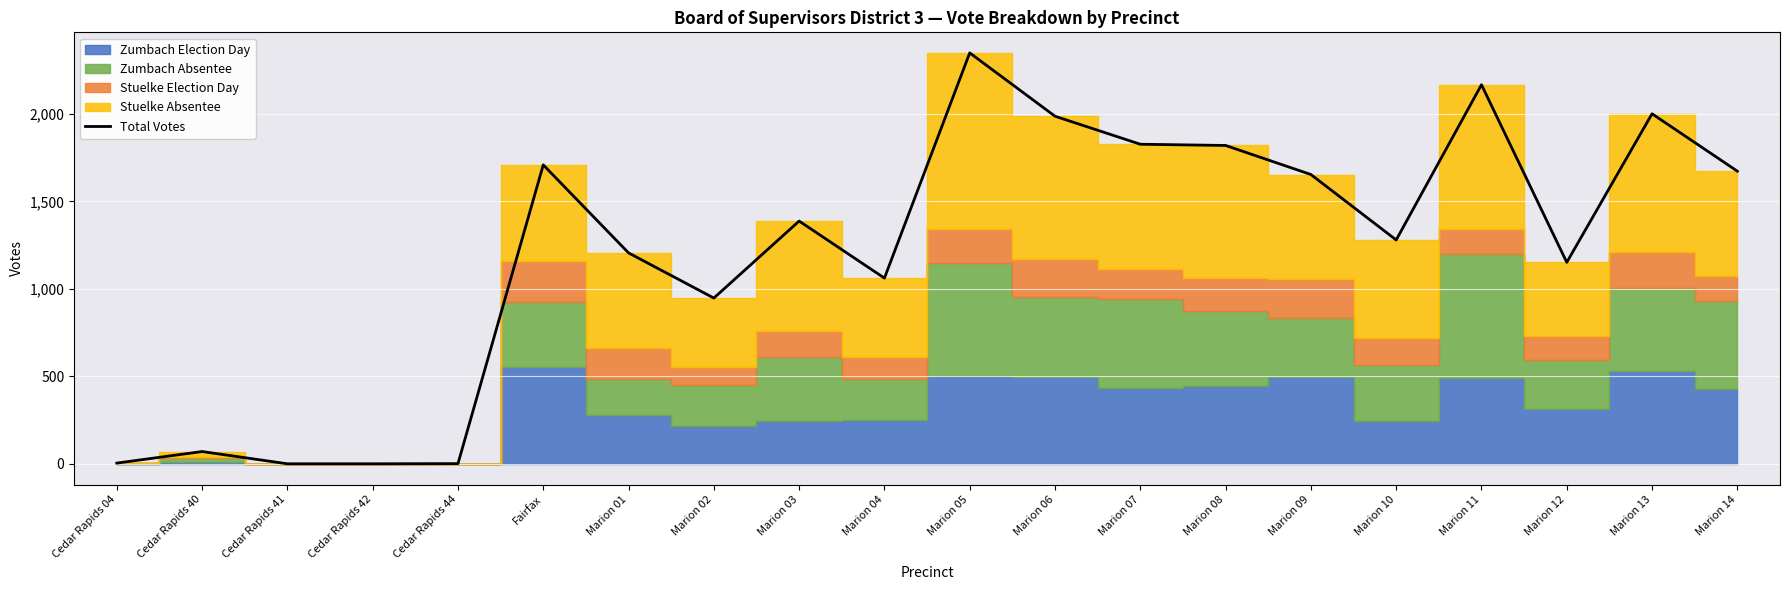

What is the change in value from Cedar Rapids 04 to Marion 12?

+1147